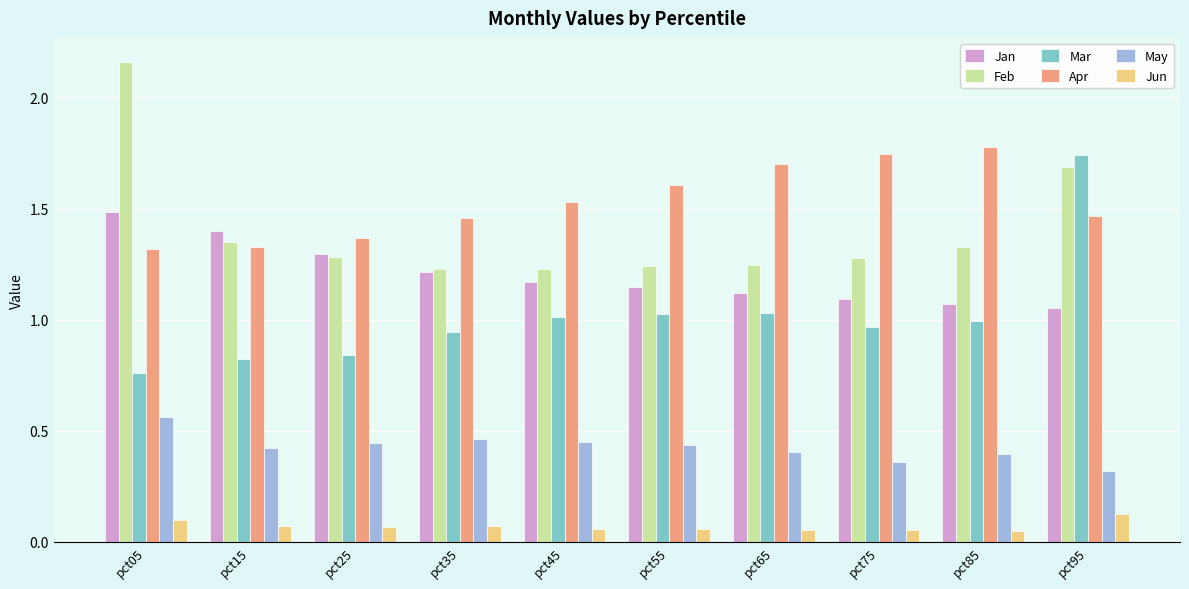

At how many categories does at least one series exceed 0?

10